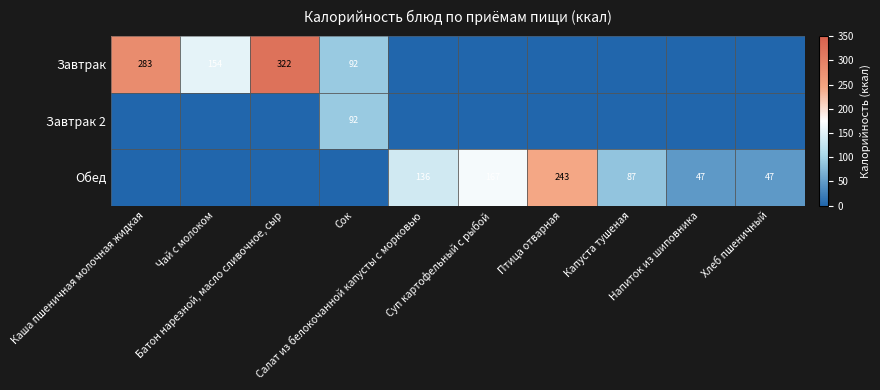

At how many categories does at least one series exceed 80?

8